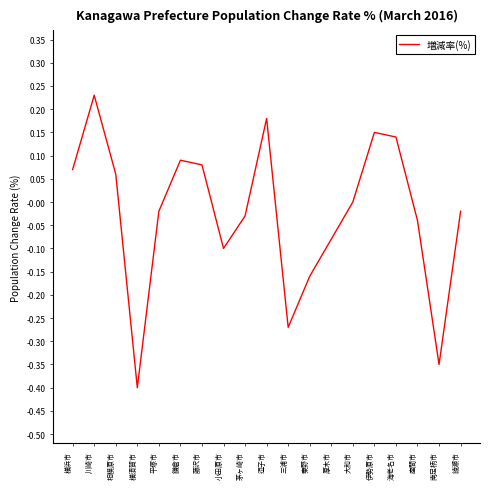

What position from the right is 相模原市?

17